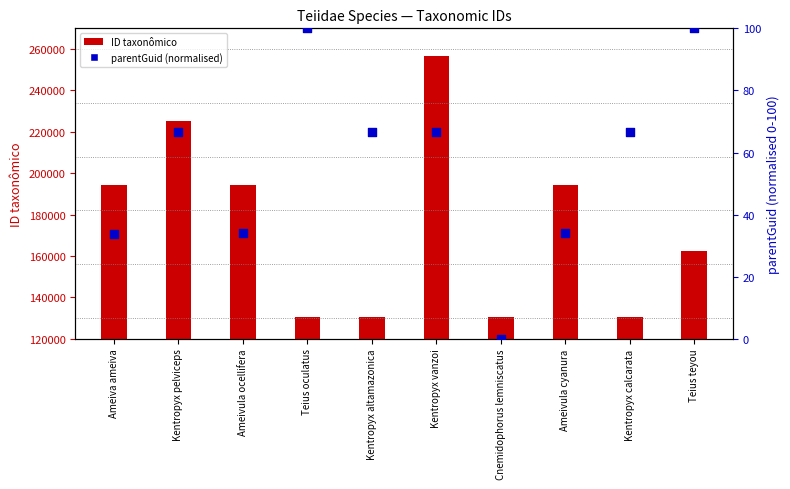

Which series has the largest total across all categories?

ID taxonômico